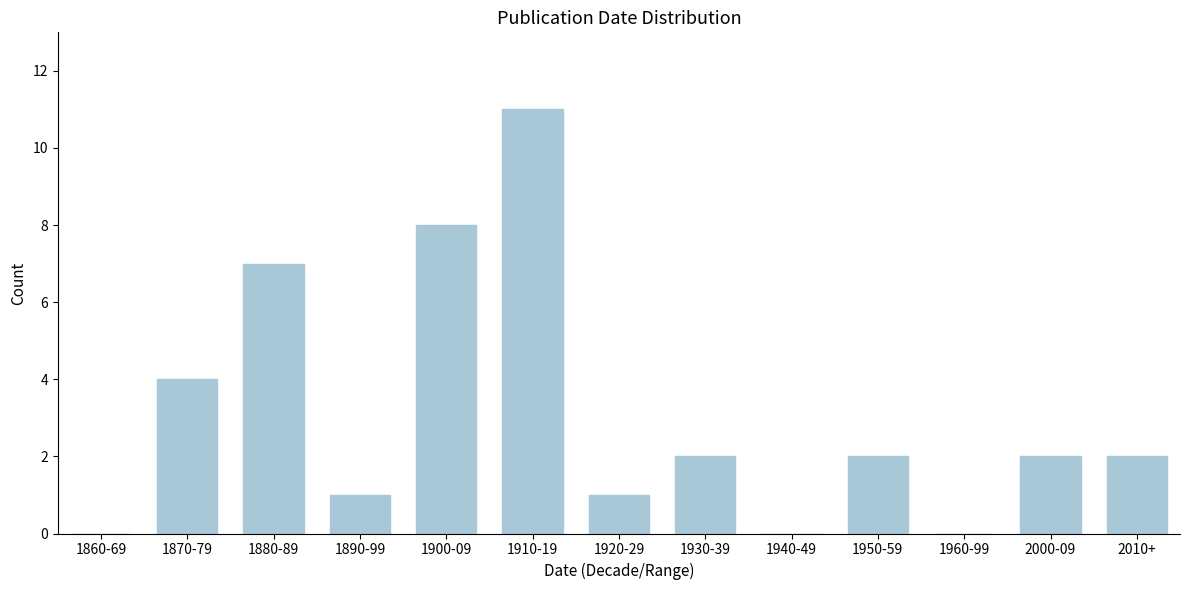

Reading left to right, extract all data points from this chart.

1860-69=0	1870-79=4	1880-89=7	1890-99=1	1900-09=8	1910-19=11	1920-29=1	1930-39=2	1940-49=0	1950-59=2	1960-99=0	2000-09=2	2010+=2